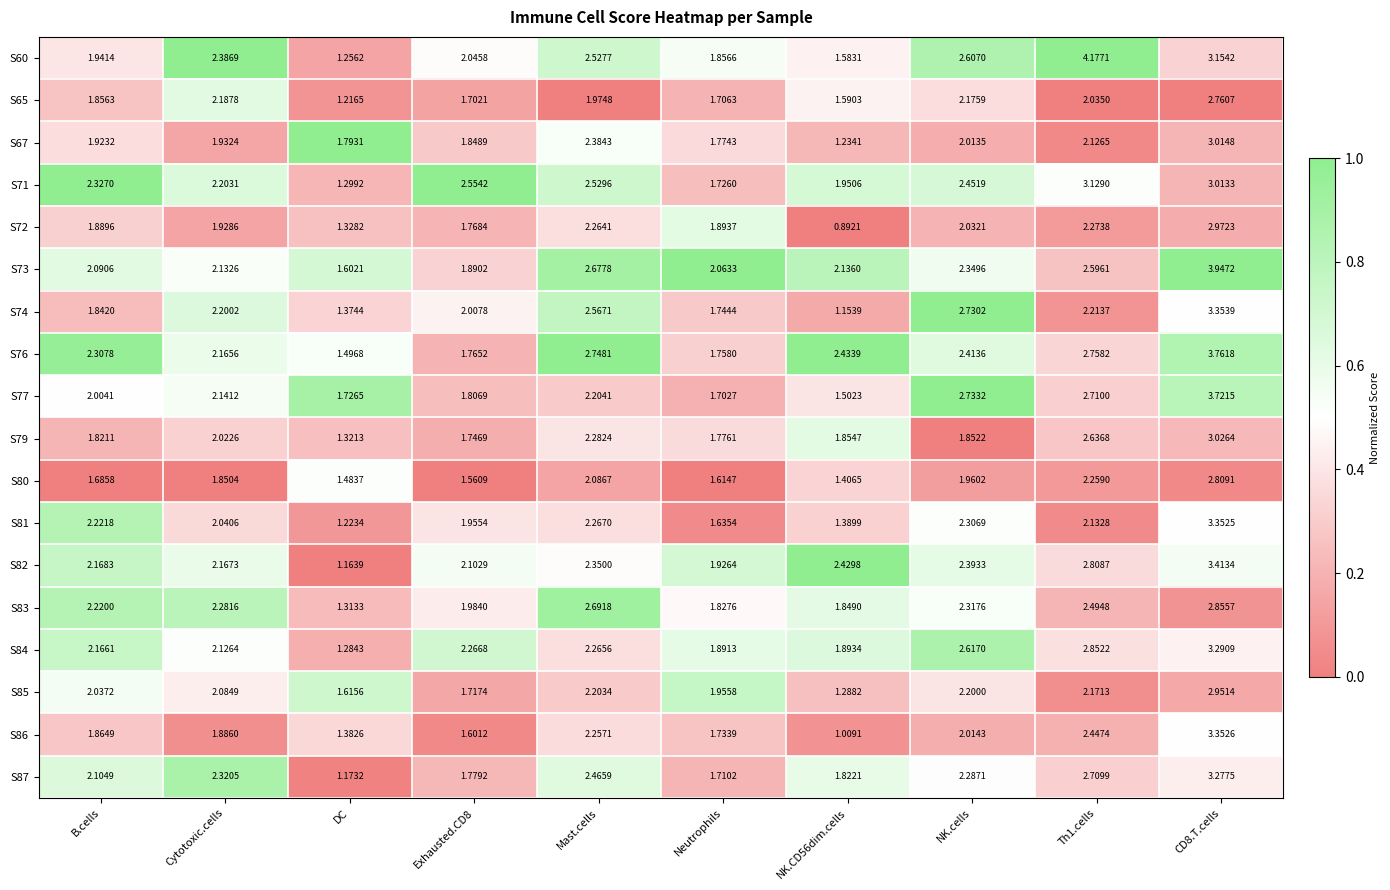

Is the value of S79 at NK.CD56dim.cells greater than the value of S71 at Cytotoxic.cells?

No